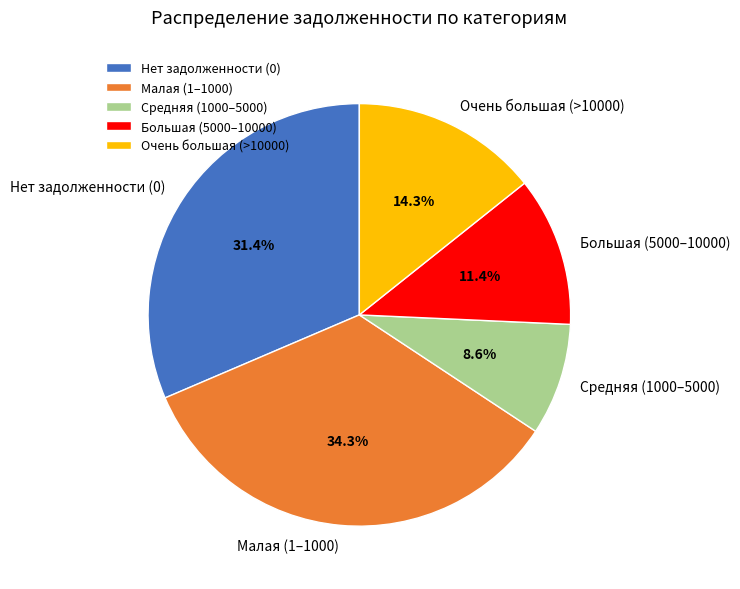

Which category has the smallest portion of the pie?

Средняя (1000–5000)